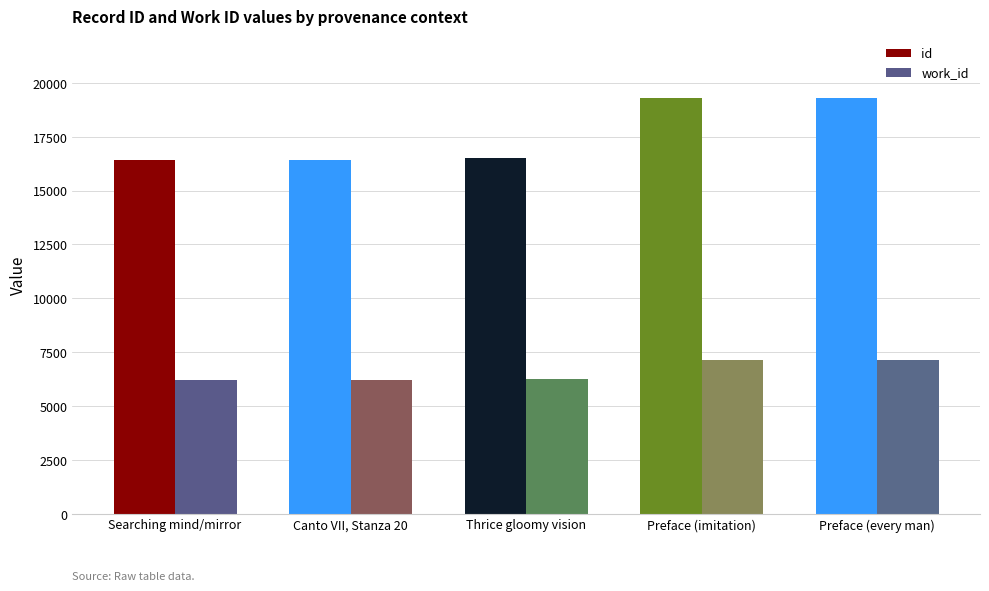

List the series in order of their overall mean, lowest first.

work_id, id